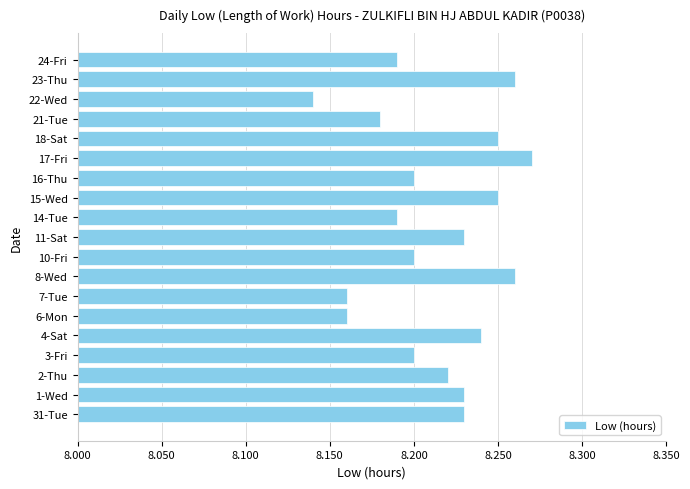

Does the chart contain stacked bars?

No